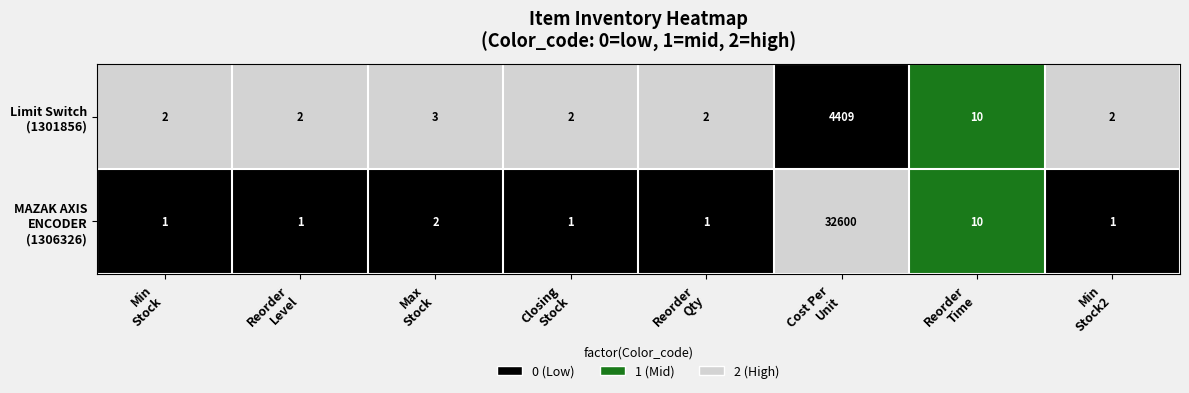

What is the maximum value shown in the chart?

32600